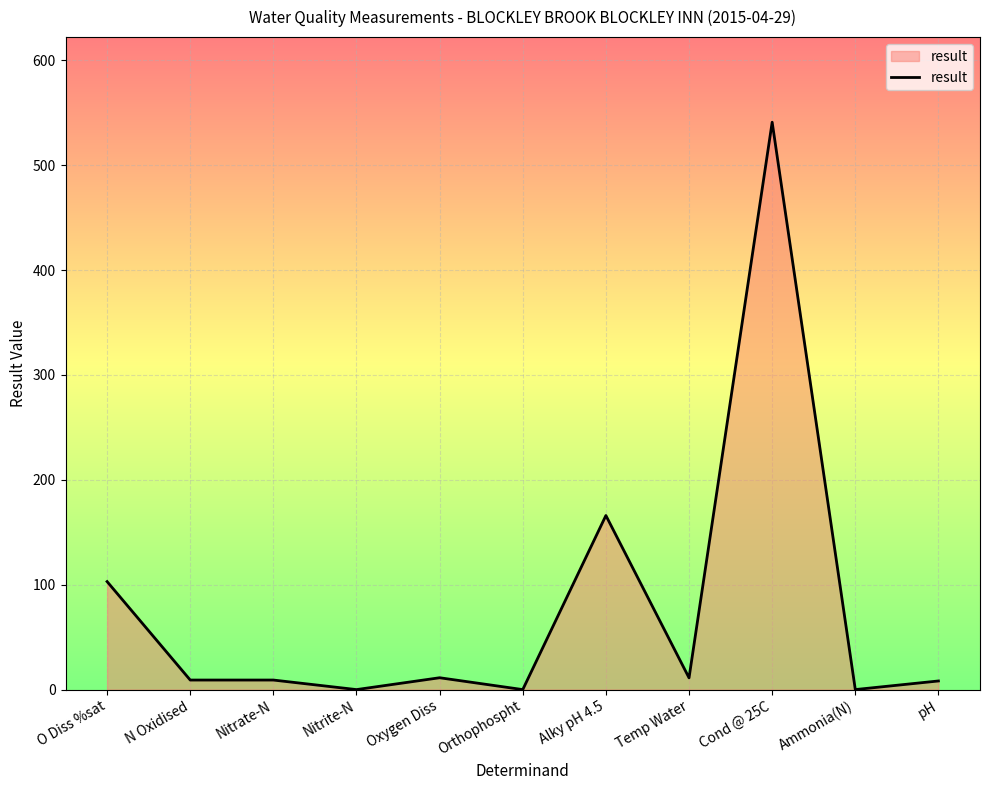

True or false: the data shows 541.0 at Cond @ 25C.

True